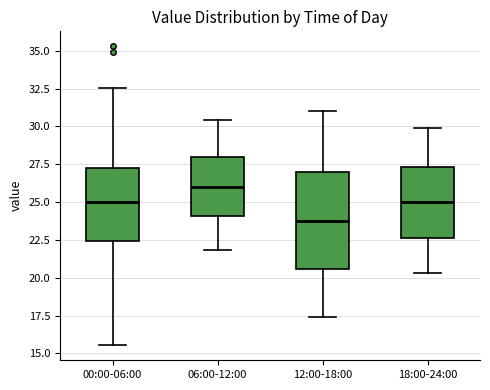

Reading left to right, read every box against the y-axis: the position of its median line, the range the box covers, and the ends of its whiskers. The values are not printed on the chart, so give them approximately, as read against the axis.

00:00-06:00: median 25.0, box 22.5 to 27.5, whiskers 15.5 to 32.5
06:00-12:00: median 26.0, box 24.0 to 28.0, whiskers 22.0 to 30.5
12:00-18:00: median 24.0, box 20.5 to 27.0, whiskers 17.5 to 31.0
18:00-24:00: median 25.0, box 22.5 to 27.5, whiskers 20.5 to 30.0